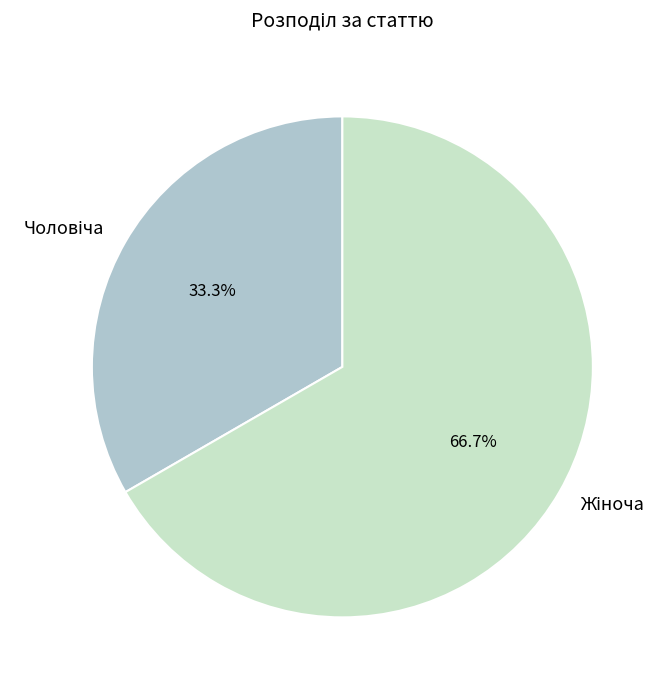

Does any single category account for the majority?

Yes